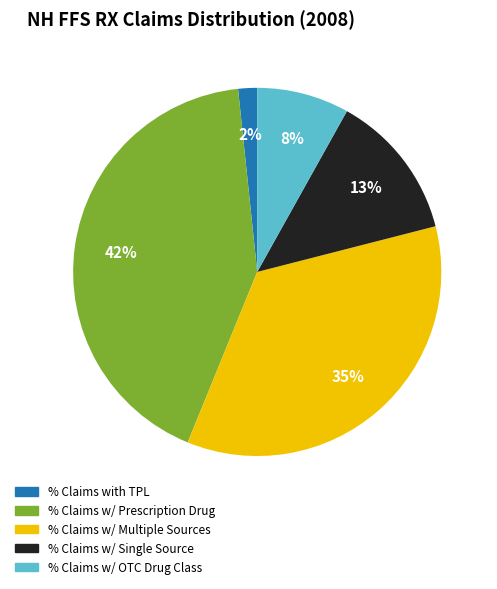

Does any single category account for the majority?

No